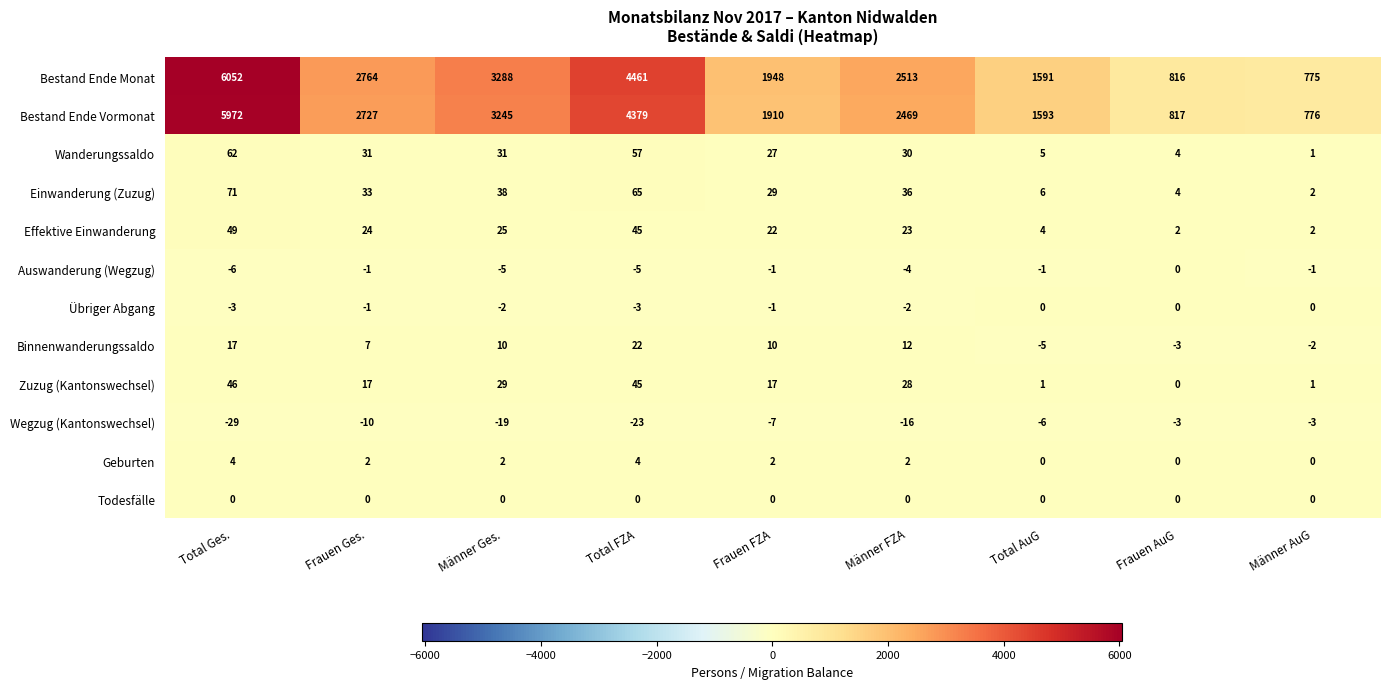

Rank the series at Männer FZA from lowest to highest value.

Wegzug (Kantonswechsel), Auswanderung (Wegzug), Übriger Abgang, Todesfälle, Geburten, Binnenwanderungssaldo, Effektive Einwanderung, Zuzug (Kantonswechsel), Wanderungssaldo, Einwanderung (Zuzug), Bestand Ende Vormonat, Bestand Ende Monat